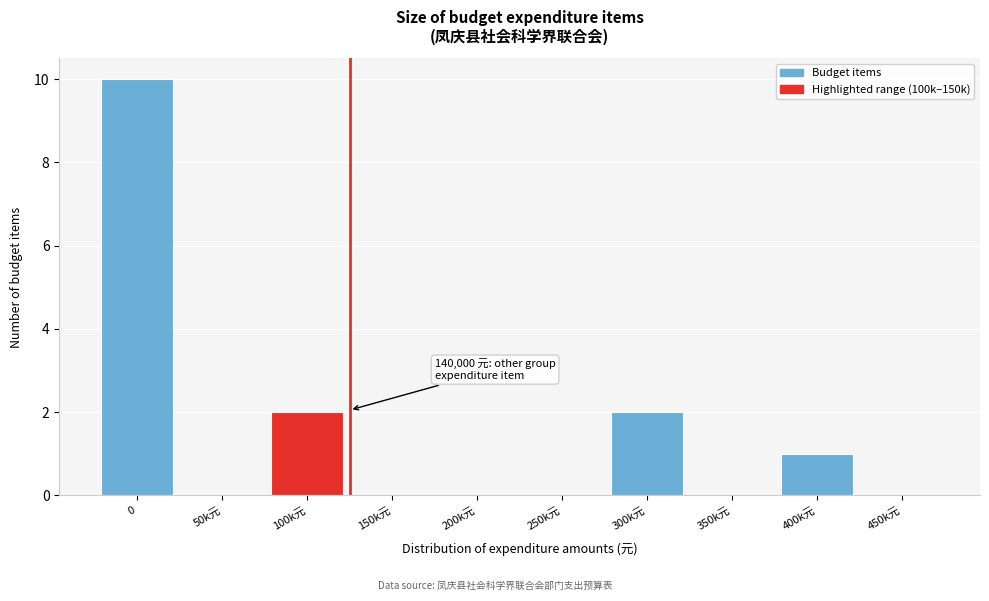

Reading right to left, what are all the values shown in this chart?

450k元=0	400k元=1	350k元=0	300k元=2	250k元=0	200k元=0	150k元=0	100k元=2	50k元=0	0=10